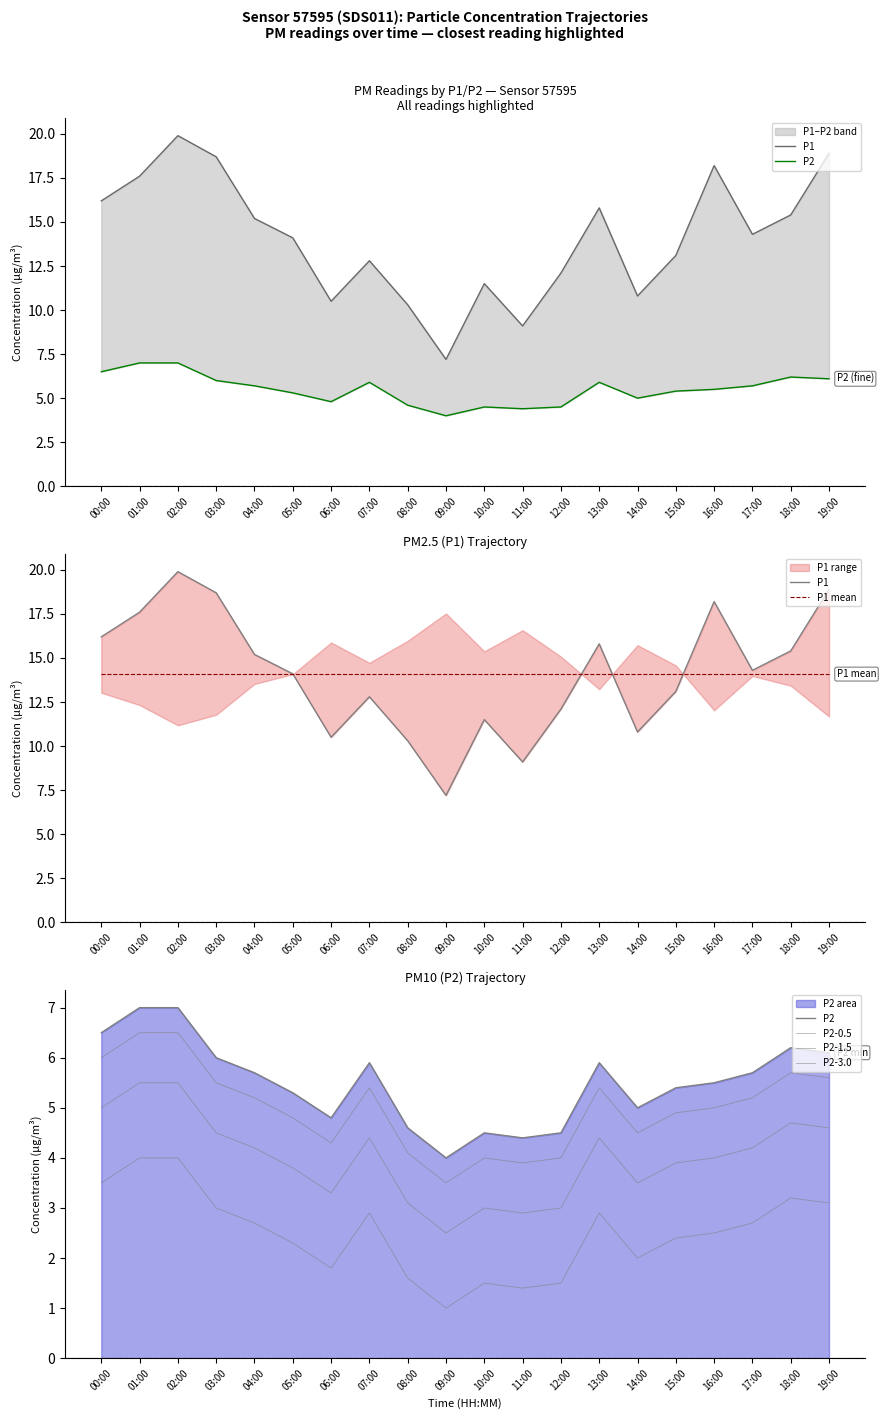

What value does the P2-3.0 series have at 13:00?

2.9